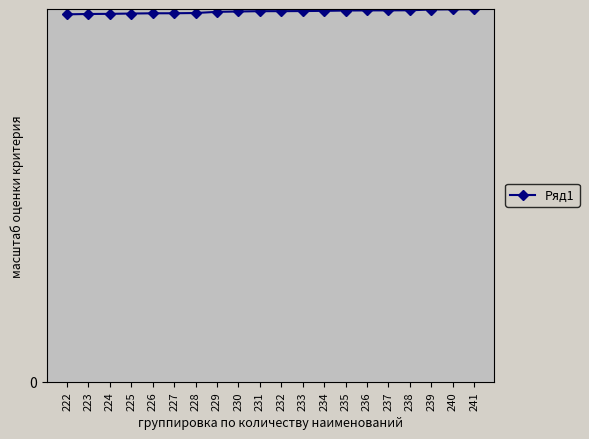

Which label corresponds to the smallest value in the chart?

222